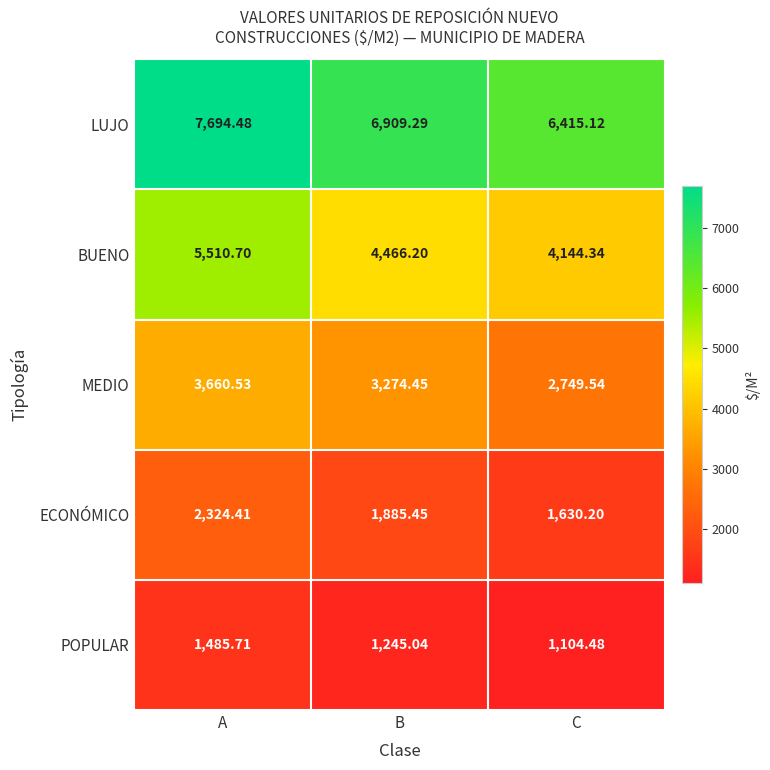

Where is MEDIO nearest to the value 3205?

B